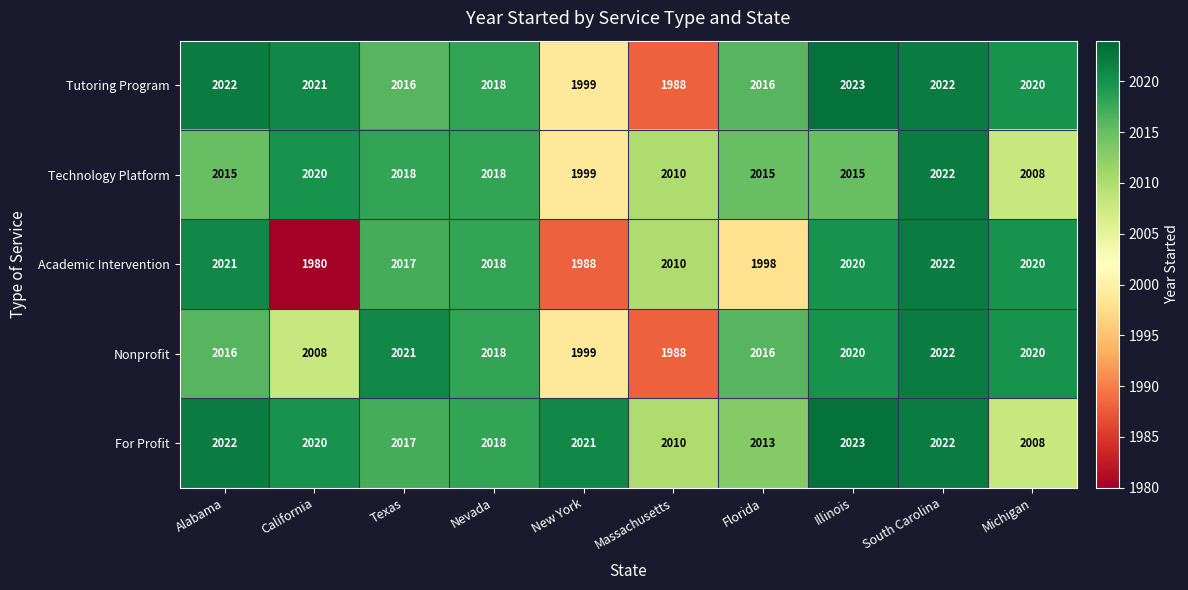

What is the difference between the second highest and second lowest values in the Technology Platform series?

12